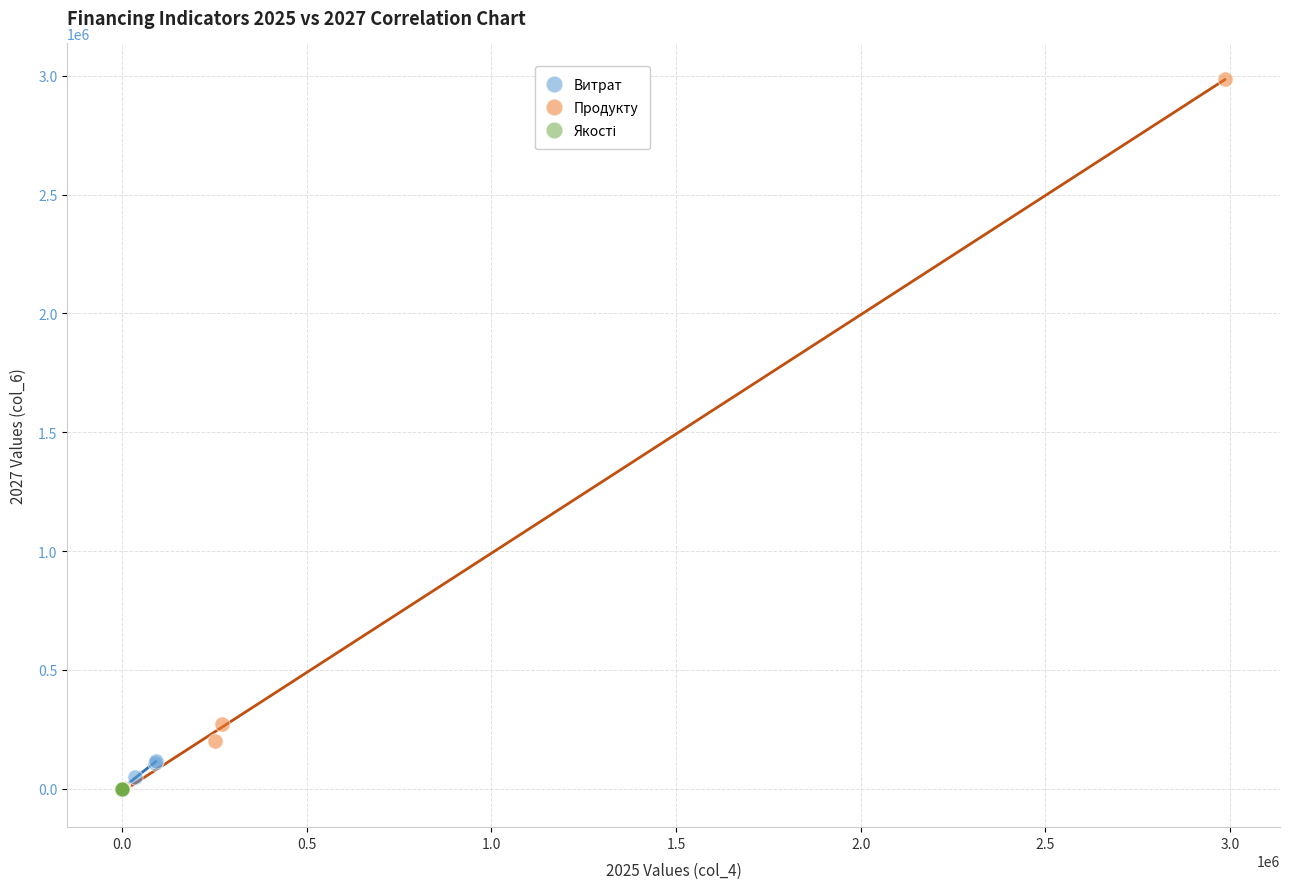

Which series has the widest spread of Y values?

Продукту